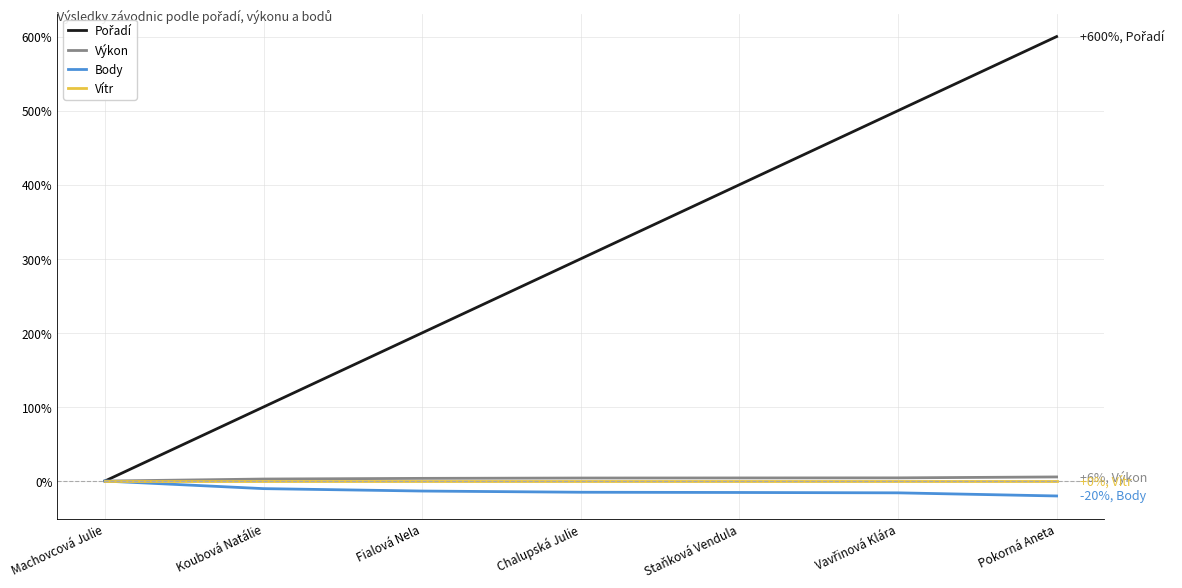

Where does the Body series first go above -15?

Machovcová Julie